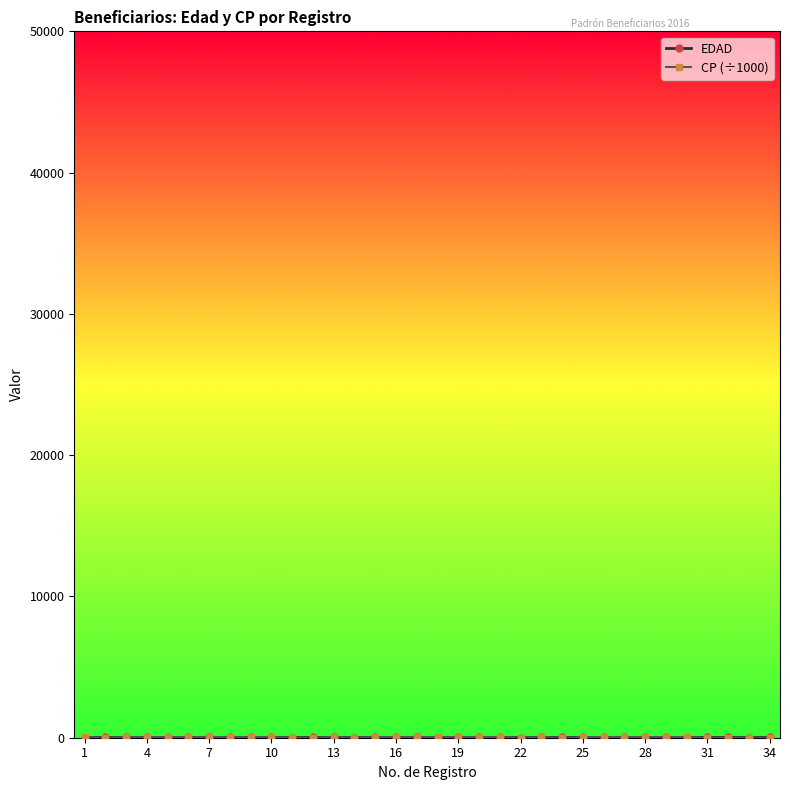

Is this an area chart (filled region under the line)?

No